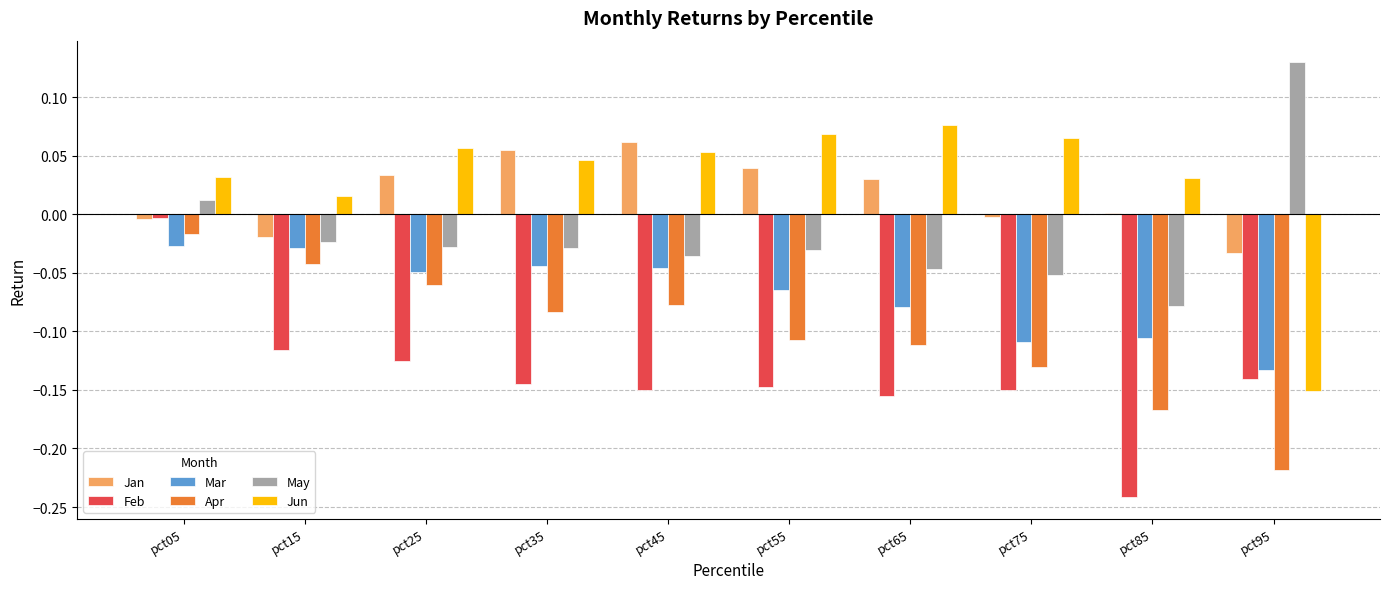

Is the value of Jan at pct05 greater than the value of May at pct05?

No